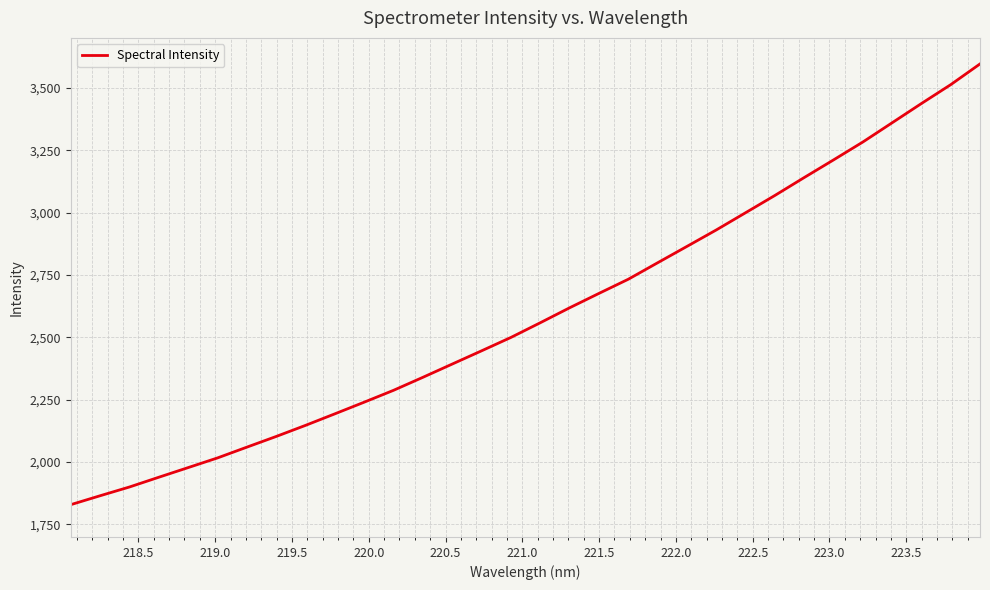

What is the difference between the maximum and minimum values?

1766.1